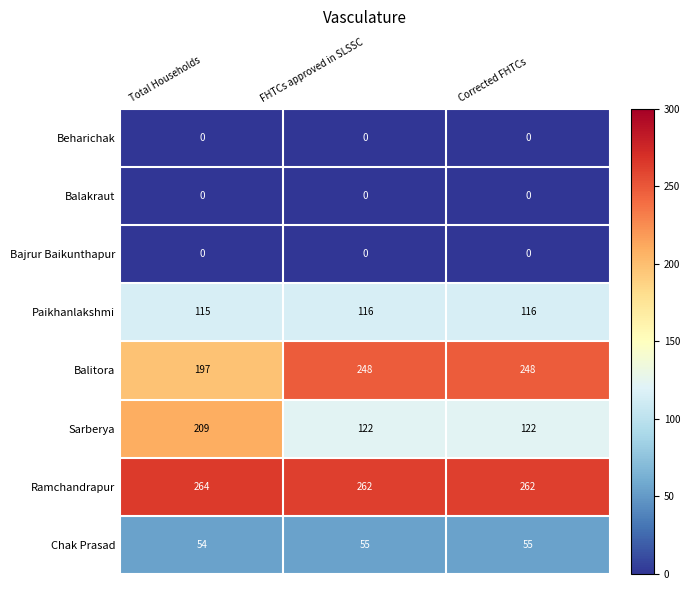

Count the number of categories in the chart.

3